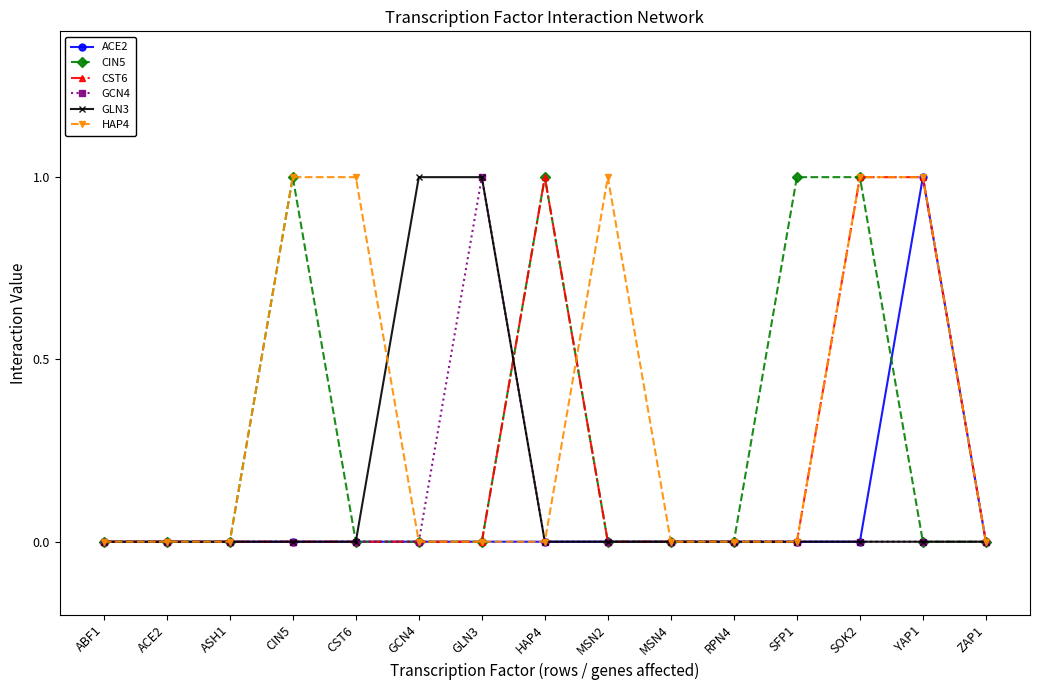

True or false: GCN4 has more than 0 interior local peaks.

True